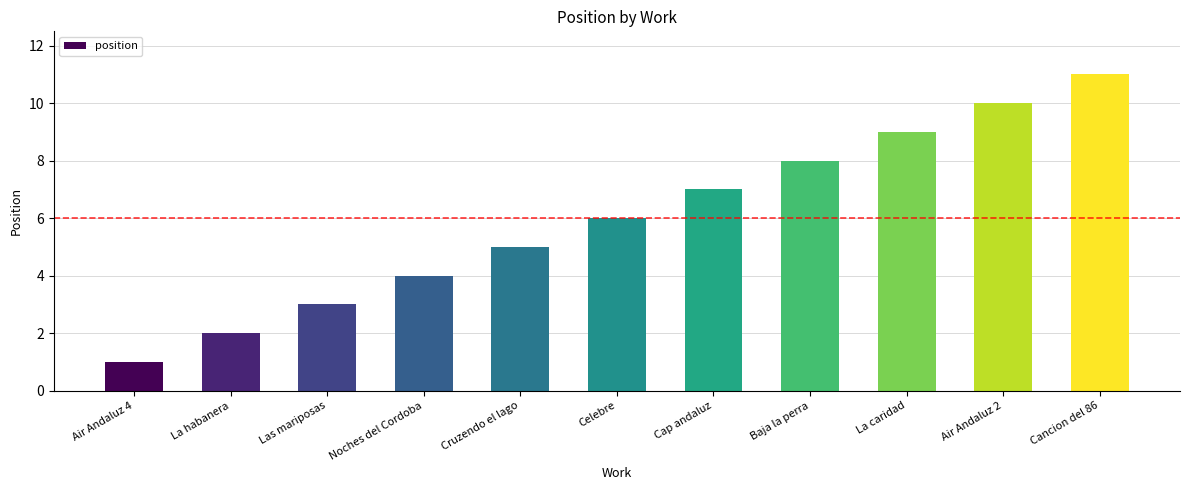

What is the sum of all values?

66